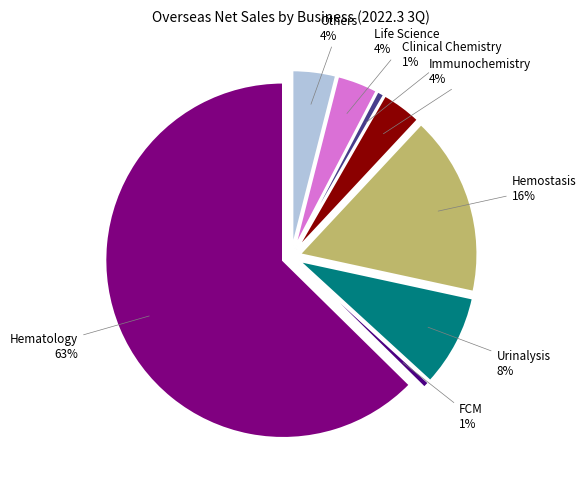

Which slice is the largest?

Hematology